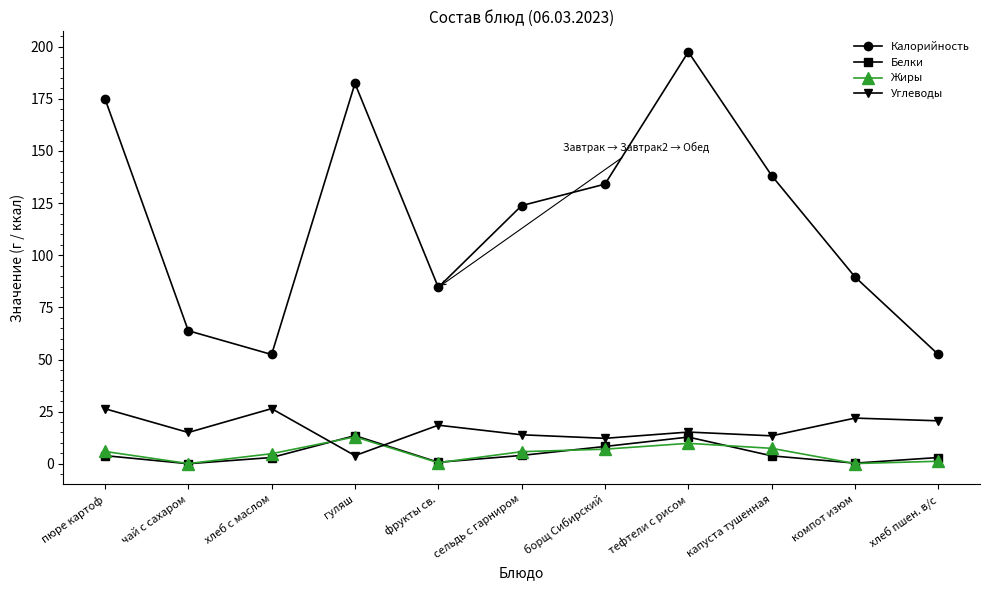

At which category does Жиры reach its first local valley?

чай с сахаром